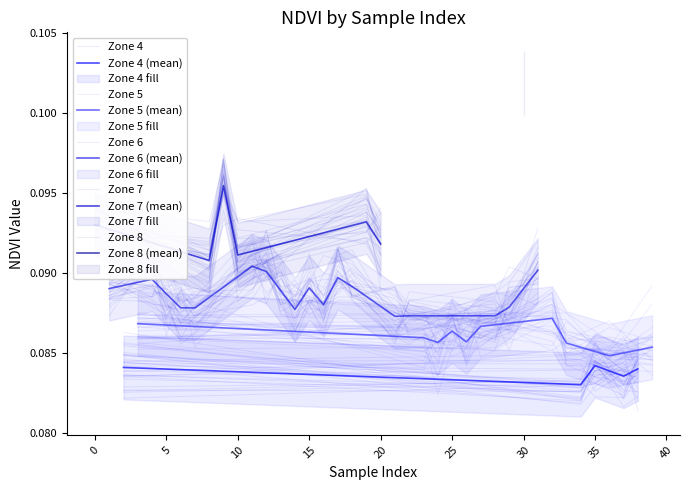

Rank the categories by value from highest to lowest.

30, 9, 19, 0, 20, 10, 8, 11, 31, 12, 17, 4, 18, 15, 1, 13, 5, 16, 29, 6, 7, 14, 22, 28, 21, 32, 3, 27, 25, 23, 26, 24, 33, 39, 36, 35, 2, 38, 37, 34